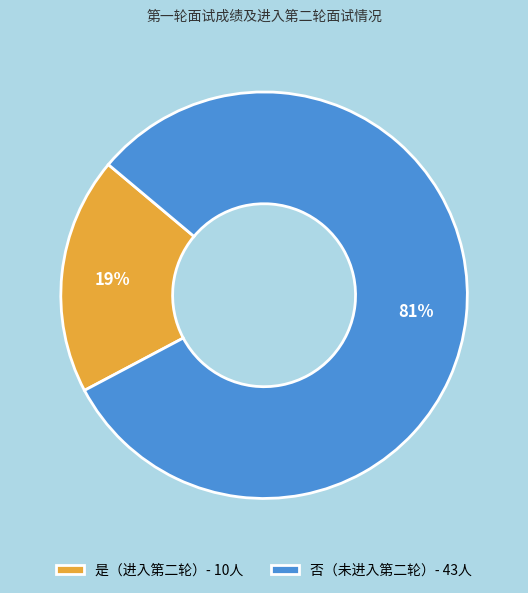

What is the smallest slice in the pie chart?

是（进入第二轮）- 10人